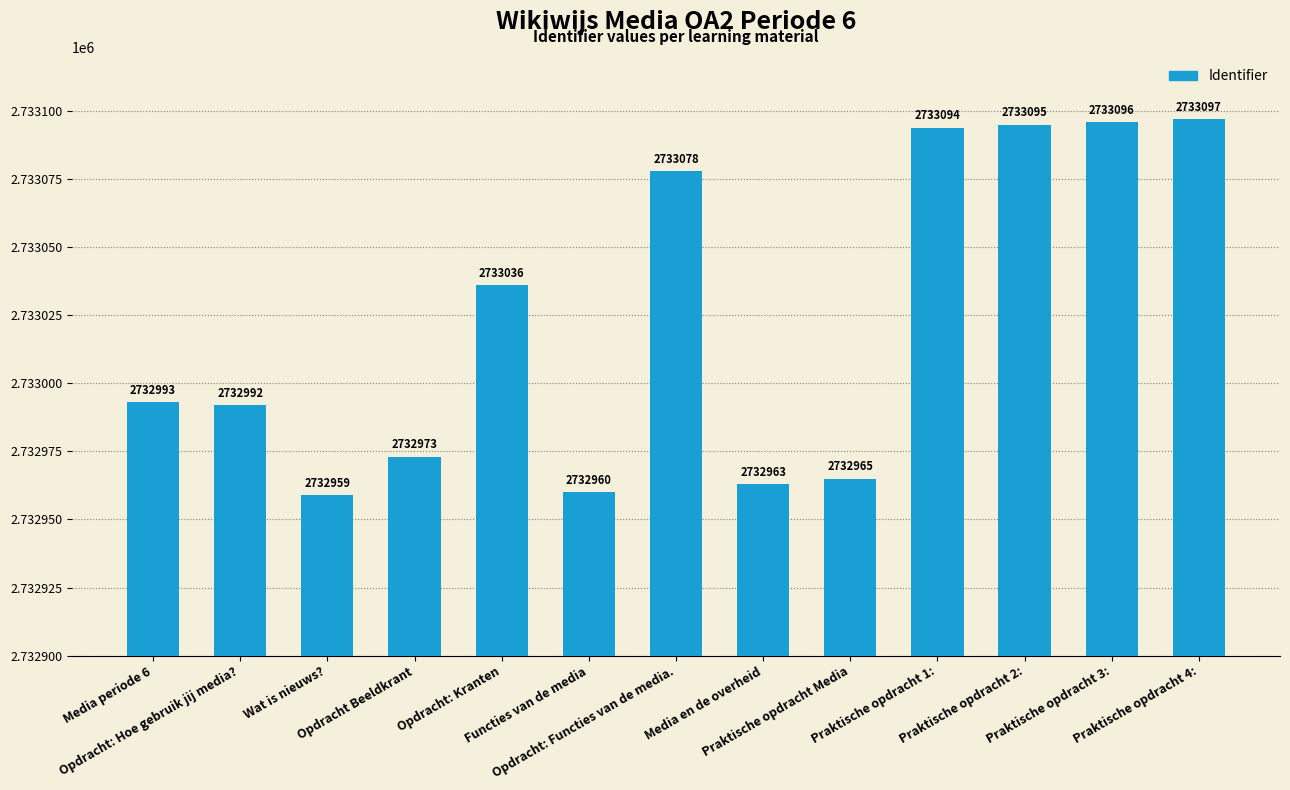

What is the ratio of the value at Praktische opdracht 4: to the value at Wat is nieuws??

1.0